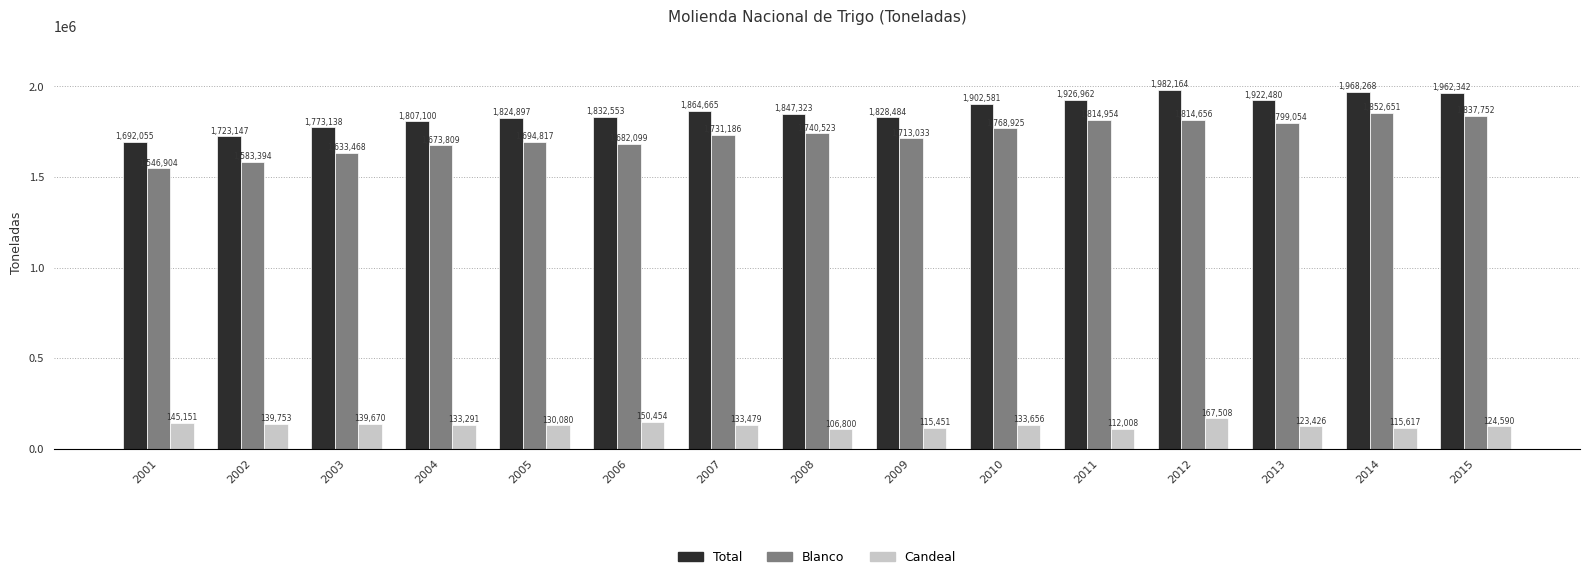

What is the approximate value of Total at 2007, to the nearest 50?

1864650